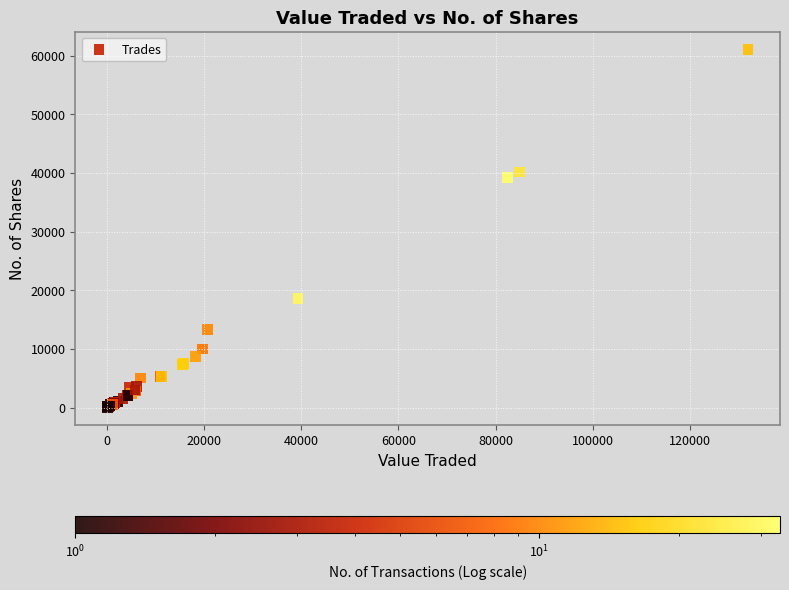

What Y value in the scatter plot is closest to 30546?

39265